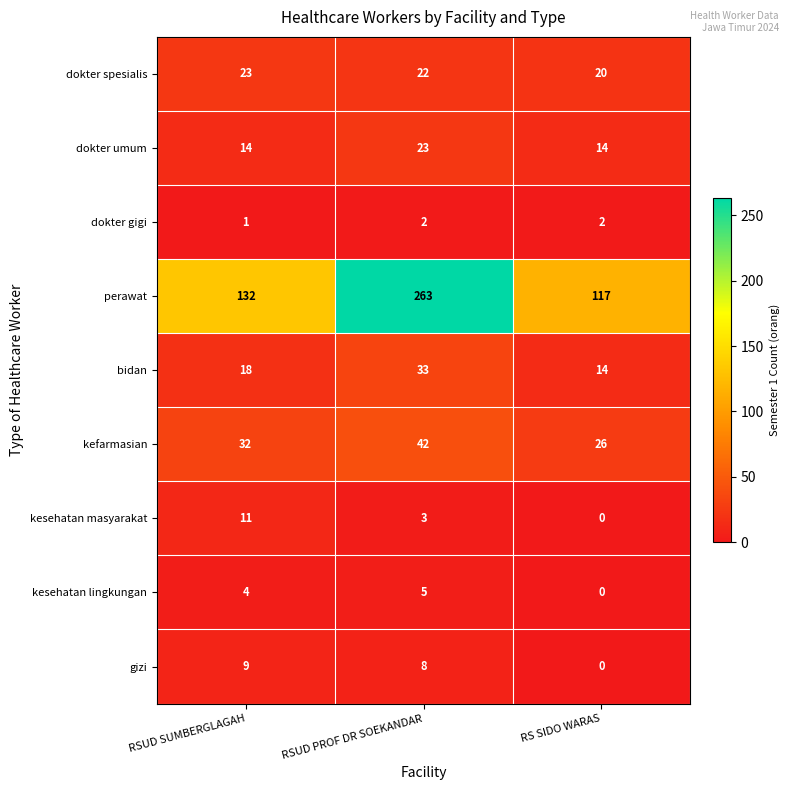

Reading left to right, list all the values displayed in this chart.

dokter spesialis: 23	22	20
dokter umum: 14	23	14
dokter gigi: 1	2	2
perawat: 132	263	117
bidan: 18	33	14
kefarmasian: 32	42	26
kesehatan masyarakat: 11	3	0
kesehatan lingkungan: 4	5	0
gizi: 9	8	0